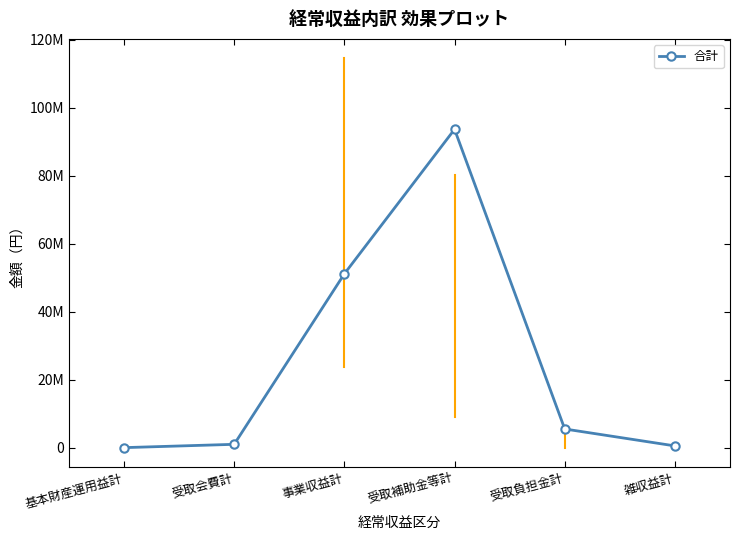

Does the chart have visible grid lines?

No